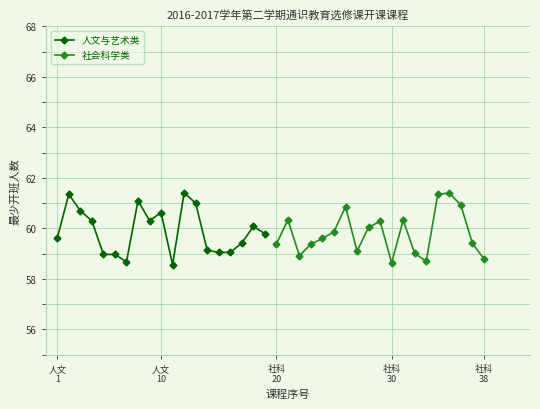

How many categories are shown in the chart?

19